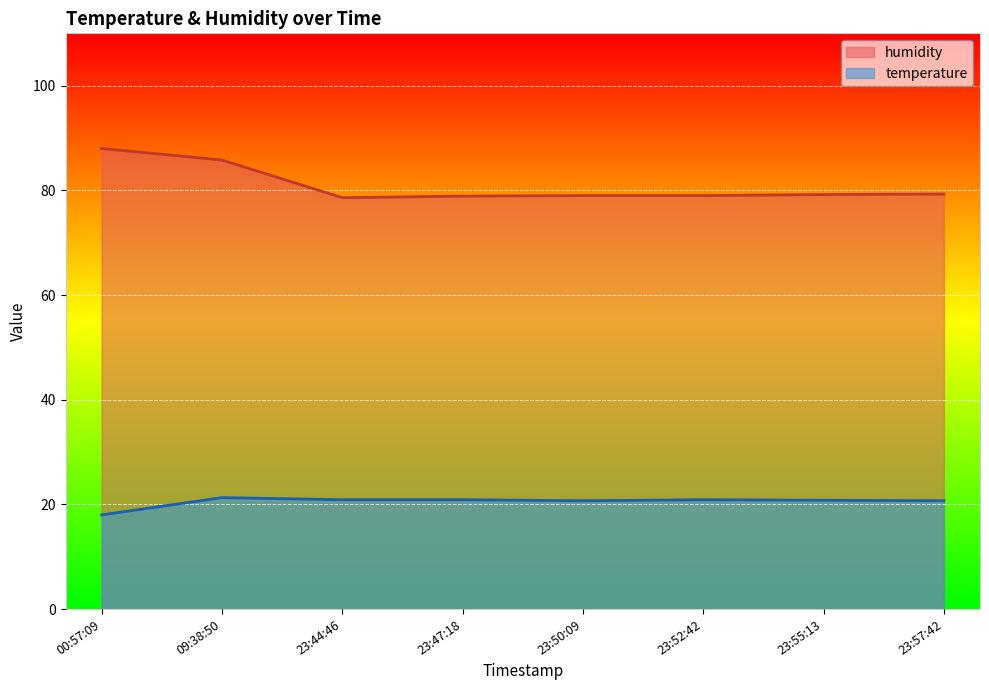

How many lines are shown in the chart?

2